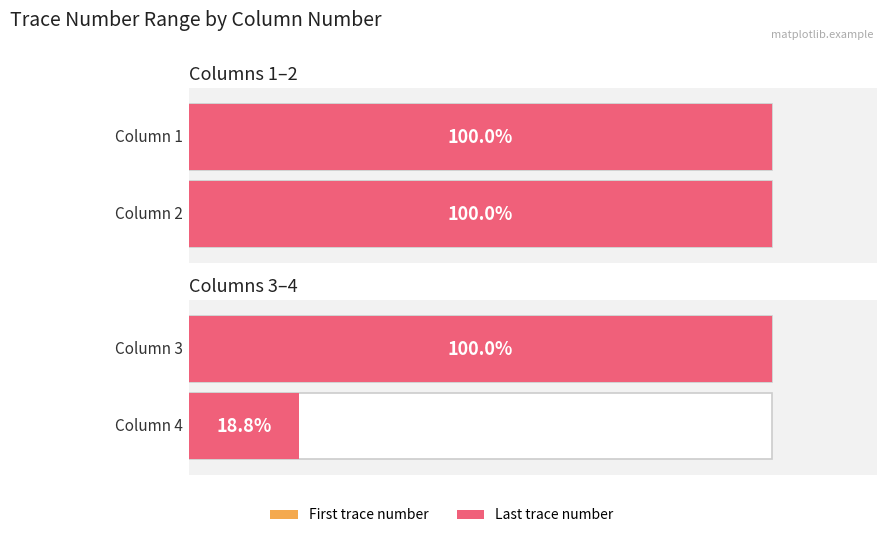

Is it true that last_trace_number equals 16097 at Column 4?

True